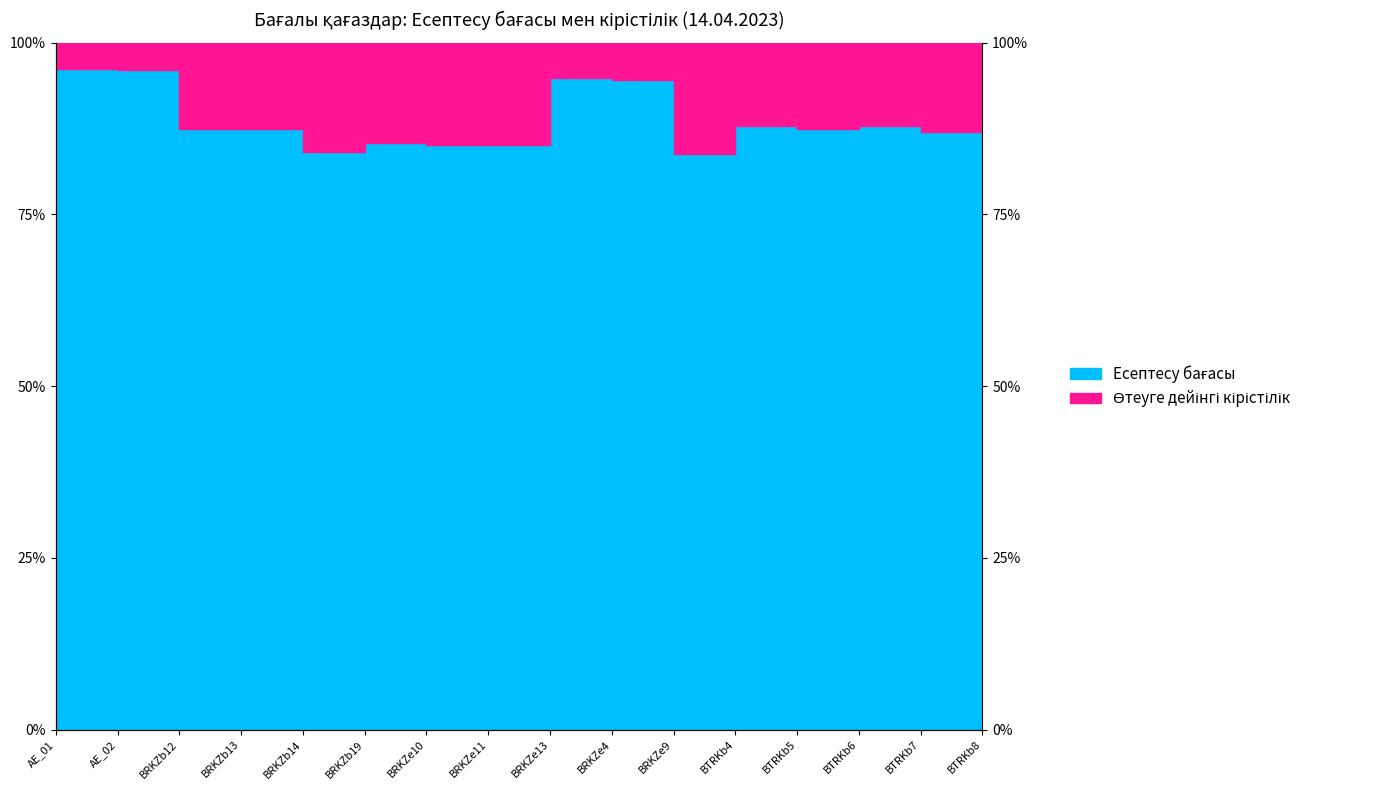

Reading left to right, list all the values displayed in this chart.

96.2	96.0	87.4	87.5	84.1	85.4	85.1	85.1	94.9	94.5	83.8	87.8	87.4	87.8	87.0	88.9